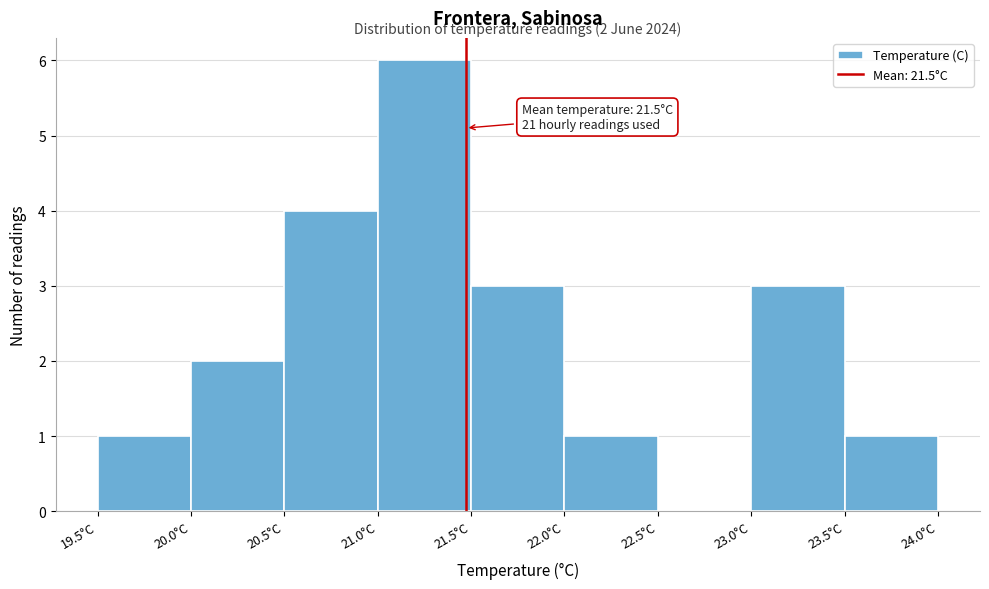

Which range on the x-axis has the tallest bar?

21.0 to 21.5